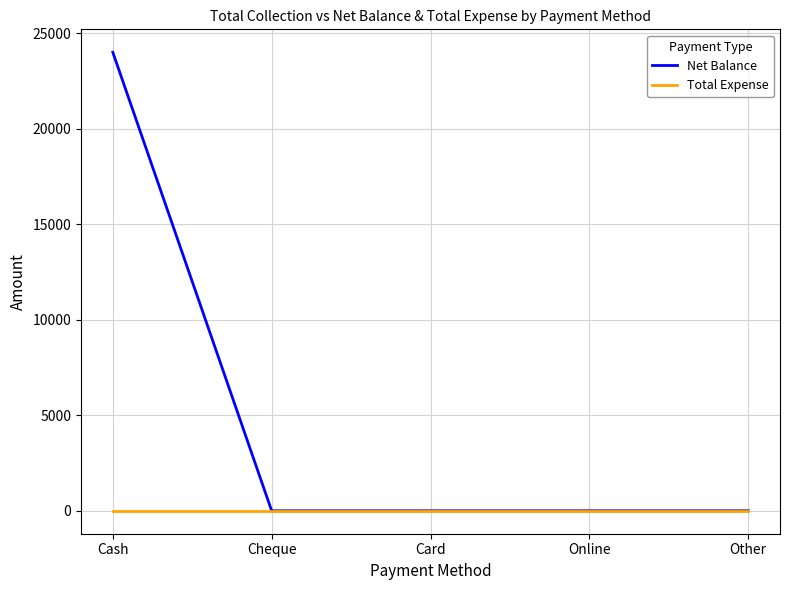

At which category is the sum across all series the highest?

Cash